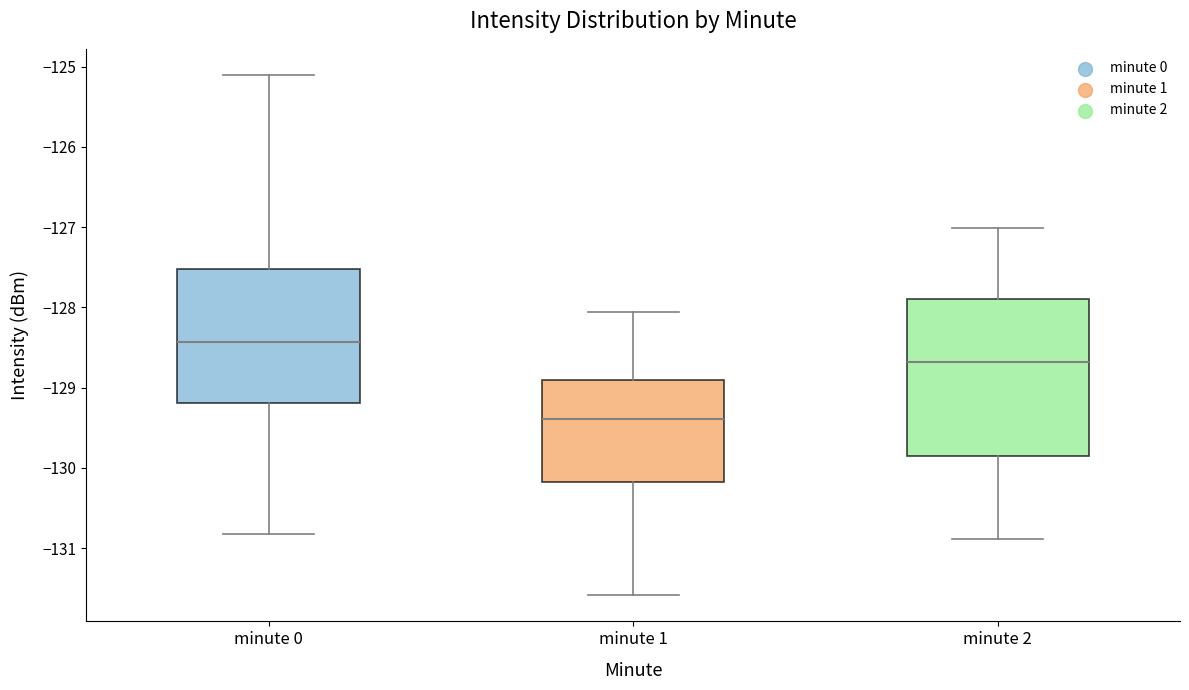

Which box's median line is the lowest?

minute 1